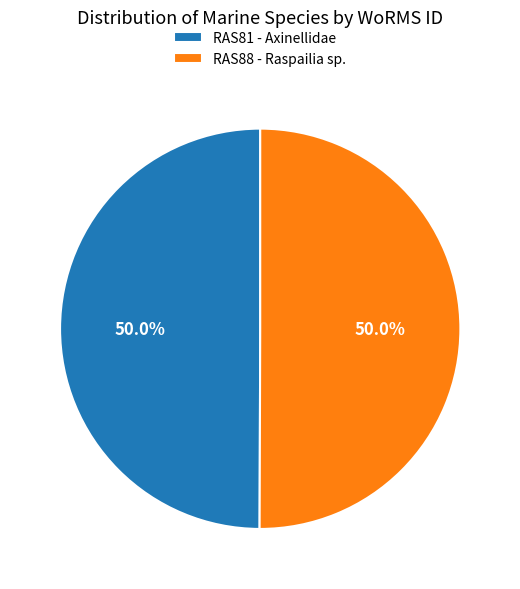

The RAS88 - Raspailia sp. slice represents 61% of the pie. True or false?

False